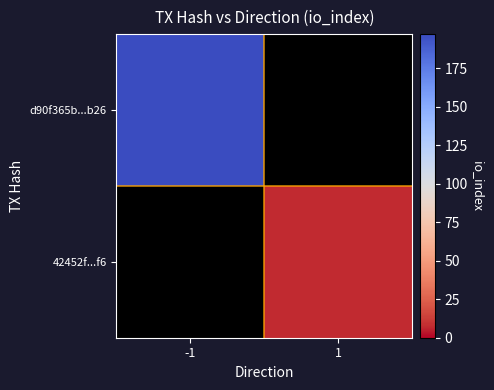

Between -1 and 1, which series saw the biggest shift?

d90f365b...b26